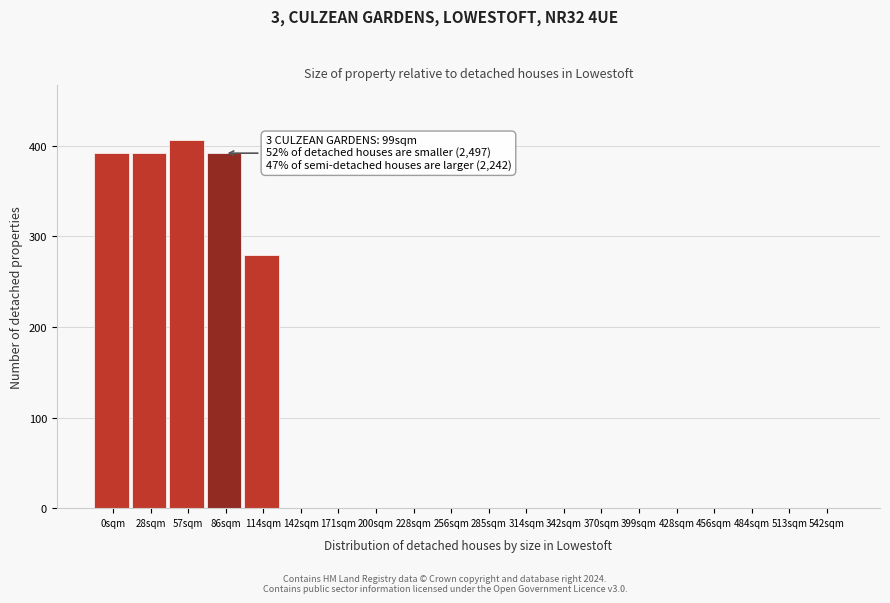

Reading left to right, transcribe all the data shown in this chart.

0sqm=392	28sqm=392	57sqm=406	86sqm=392	114sqm=280	142sqm=0	171sqm=0	200sqm=0	228sqm=0	256sqm=0	285sqm=0	314sqm=0	342sqm=0	370sqm=0	399sqm=0	428sqm=0	456sqm=0	484sqm=0	513sqm=0	542sqm=0